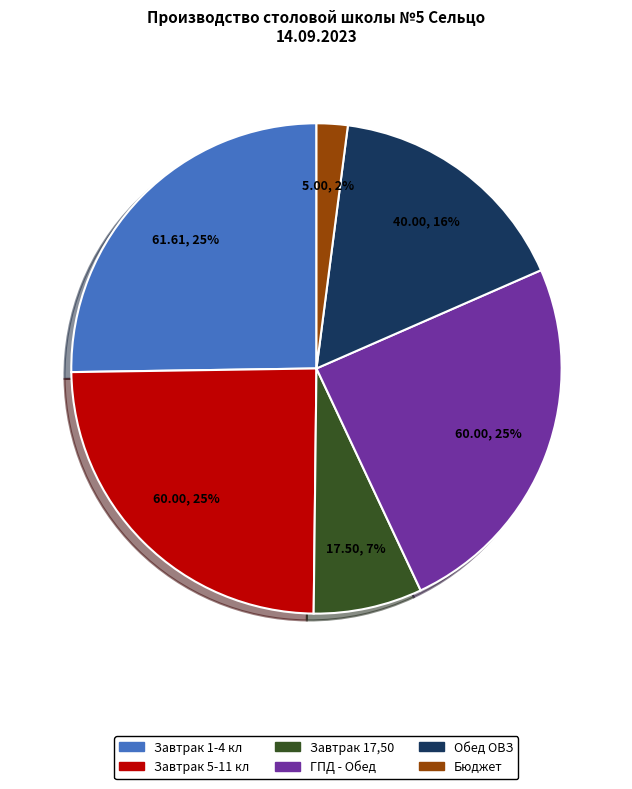

How many slices are in this pie chart?

6